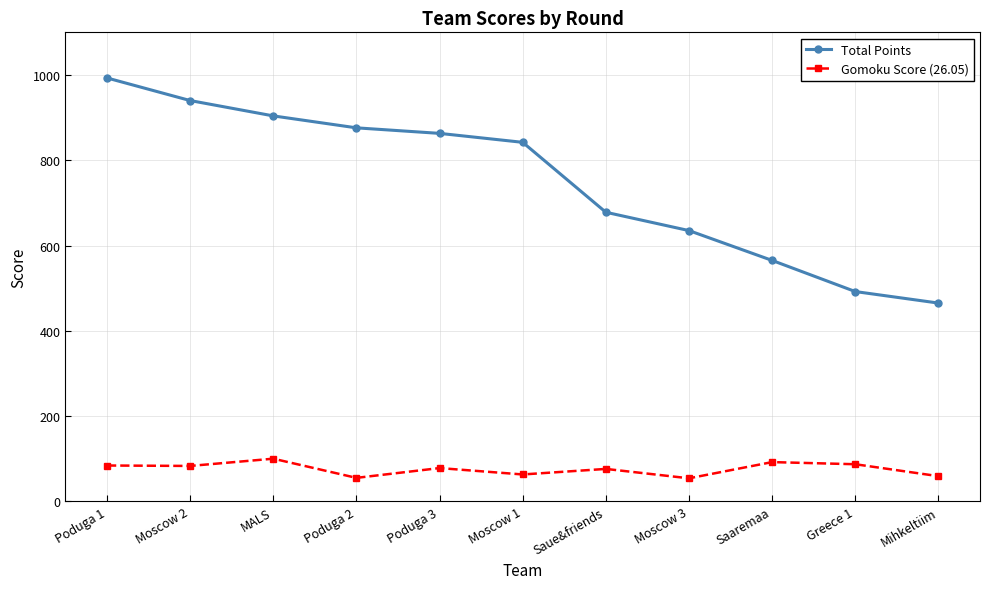

What position from the right is Poduga 3?

7